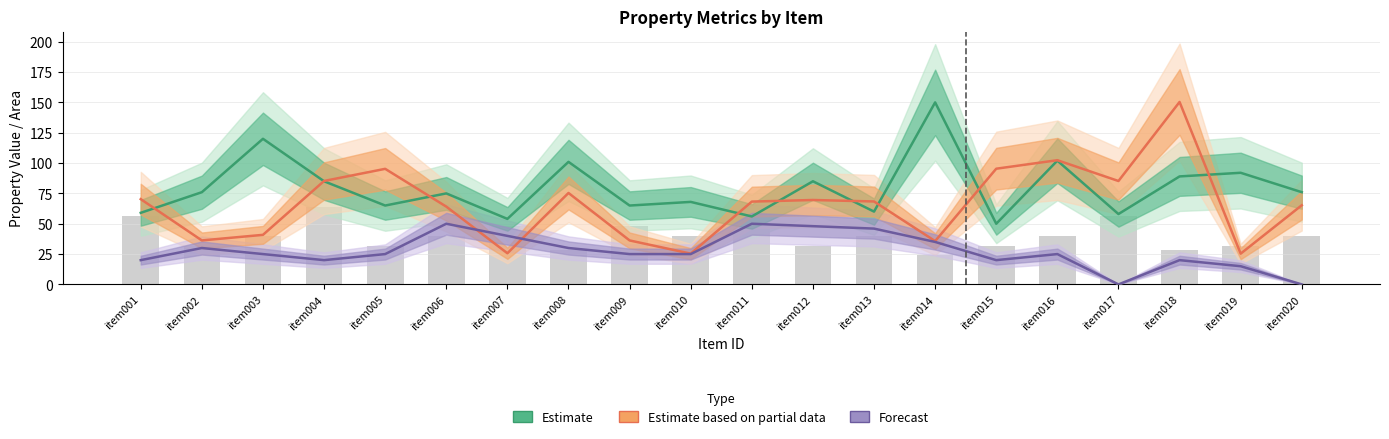

What are all the series names shown in the legend?

Estimate, Estimate based on partial data, Forecast